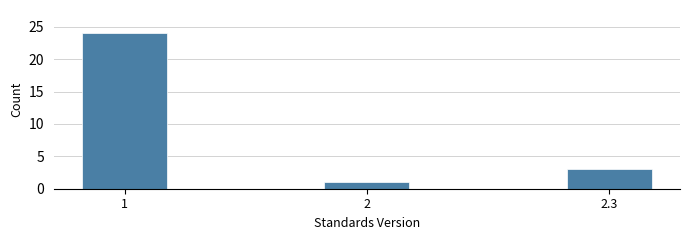

Reading left to right, transcribe all the data shown in this chart.

1=24	2=1	2.3=3